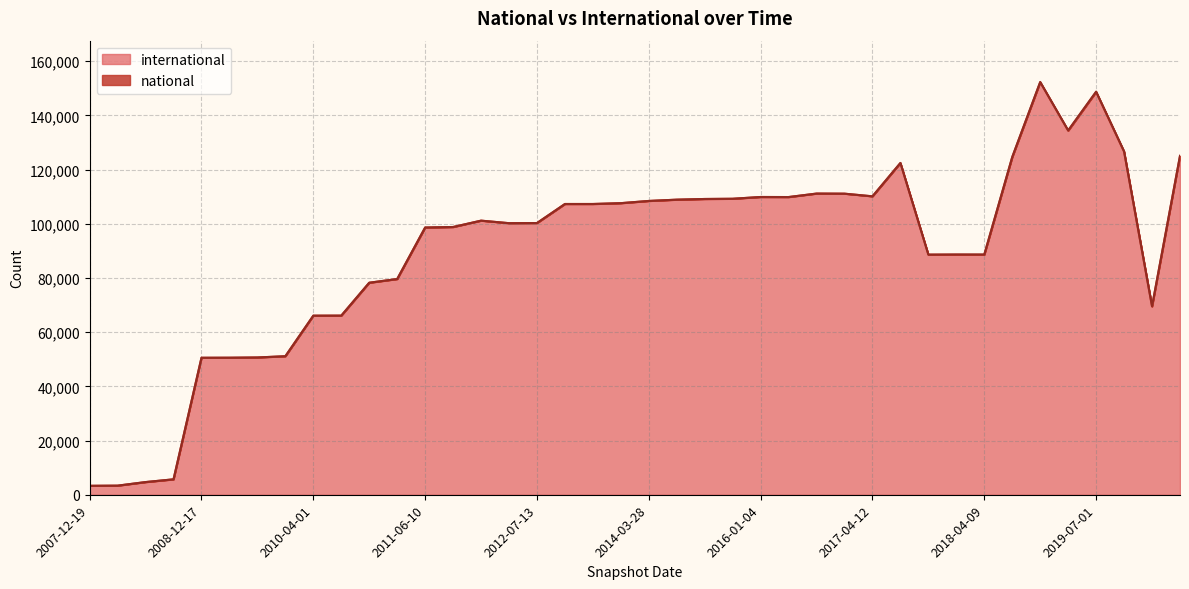

The value of national at 2010-04-01 is -76. True or false?

False